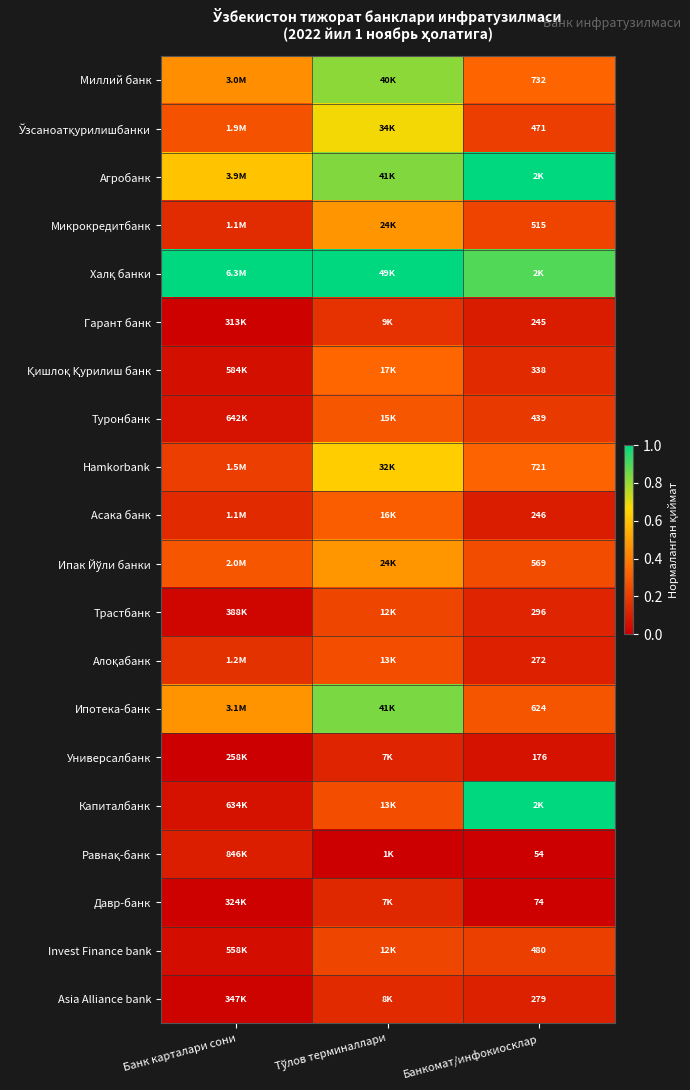

True or false: Халқ банки has a value of 0.3 at Банкомат/инфокиосклар.

False